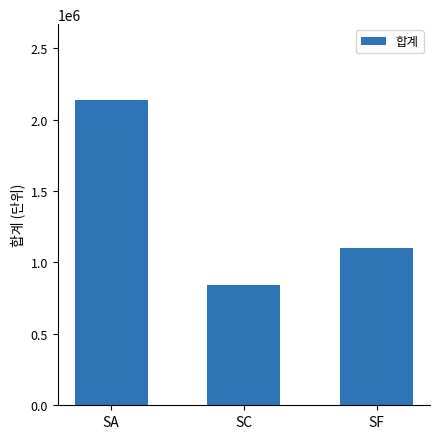

Rank the categories by value from lowest to highest.

SC, SF, SA